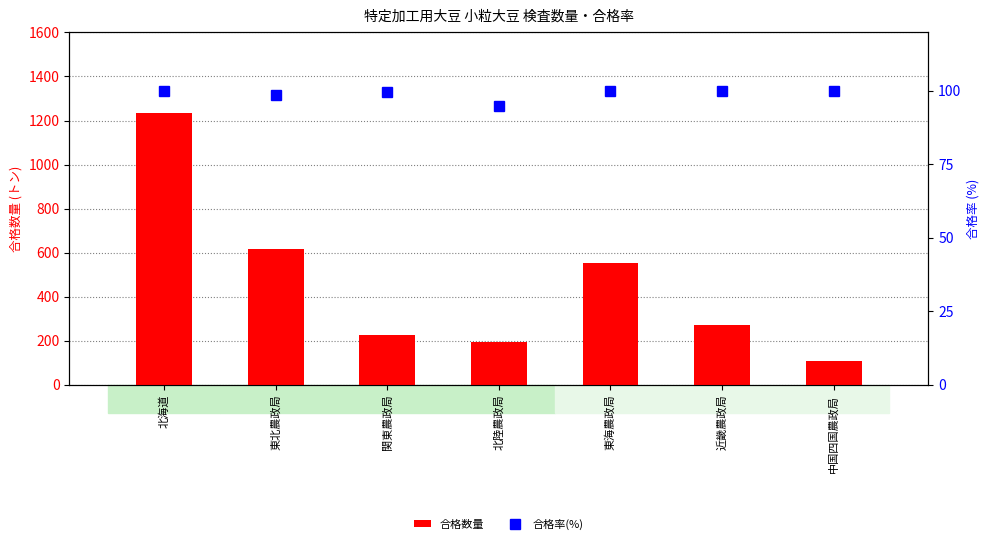

List the series in order of their peak value, highest first.

合格数量, 合格率(%)